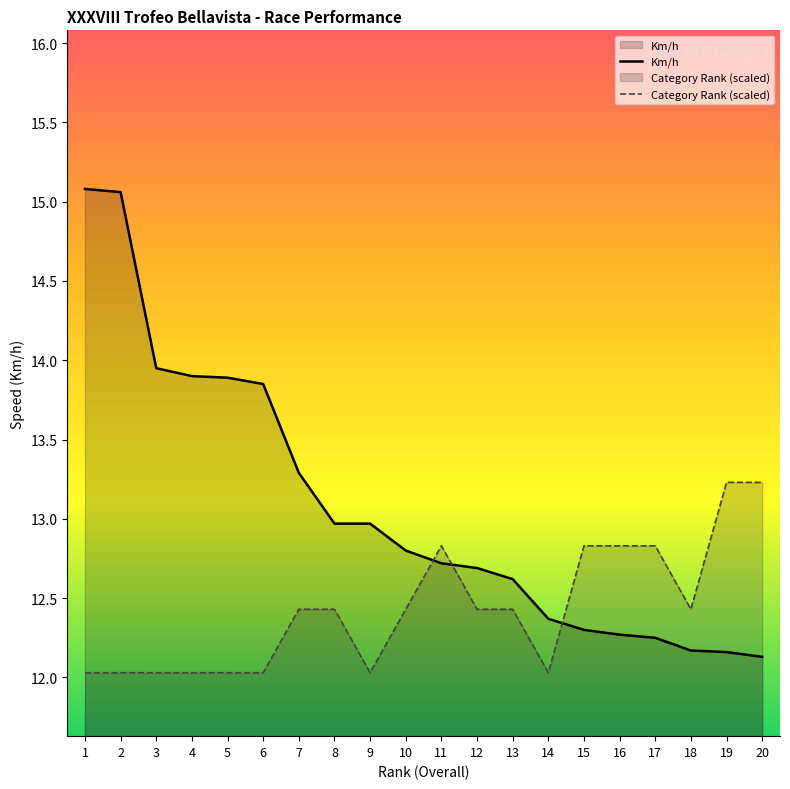

What is the approximate value of Km/h at 3?

13.9